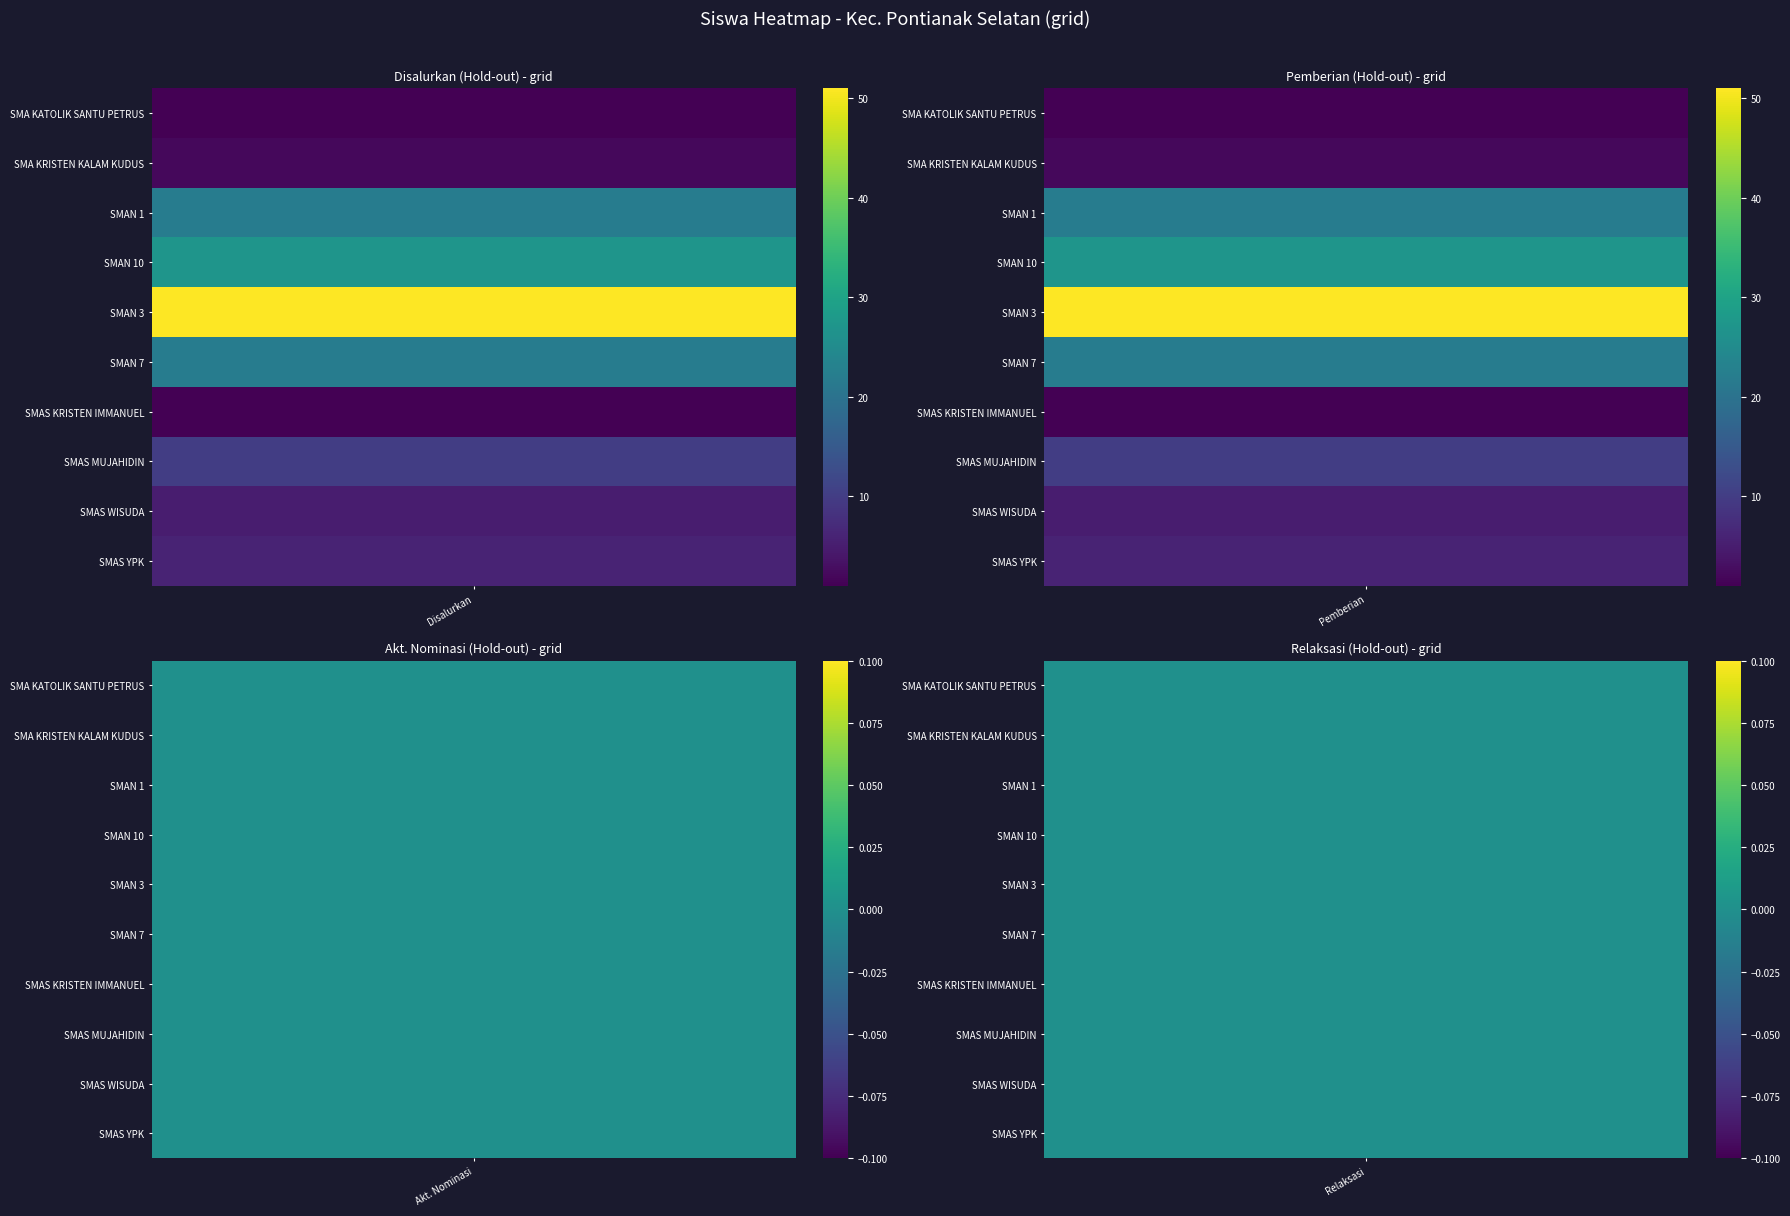

What is the difference between the maximum and minimum values in the SMAN 10 PONTIANAK series?

27